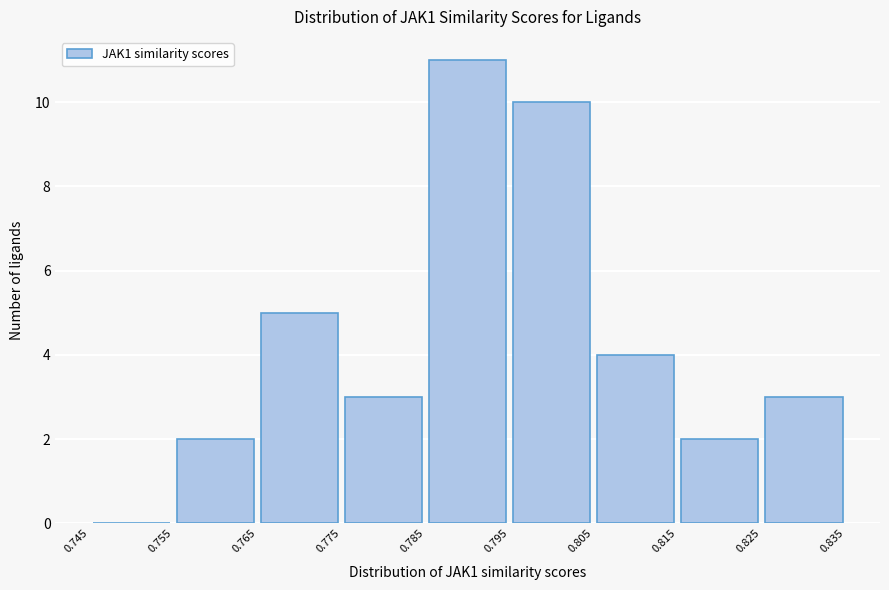

Reading left to right, transcribe this chart: for each bar, give the range it covers on the x-axis and its height. The values are not printed on the chart, so give them approximately, as read against the axis.

0.745 to 0.755: 0
0.755 to 0.765: 2
0.765 to 0.775: 5
0.775 to 0.785: 3
0.785 to 0.795: 11
0.795 to 0.805: 10
0.805 to 0.815: 4
0.815 to 0.825: 2
0.825 to 0.835: 3